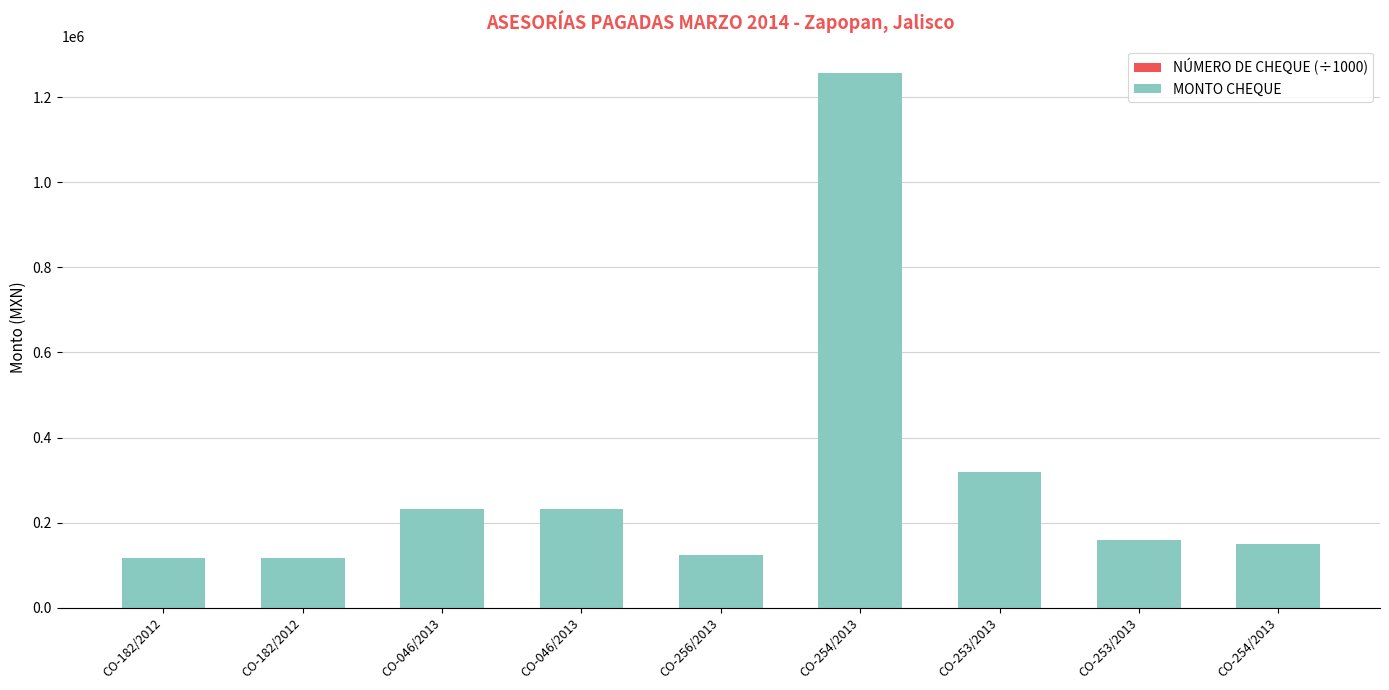

Rank the series at CO-046/2013 from highest to lowest value.

MONTO CHEQUE, NÚMERO DE CHEQUE (÷1000)